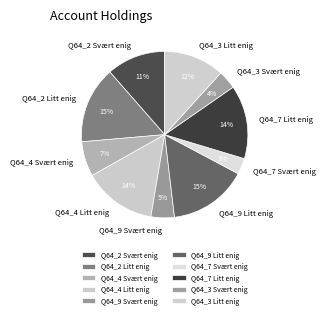

Combined, do Q64_7 Svært enig and Q64_3 Svært enig account for over 50%?

No